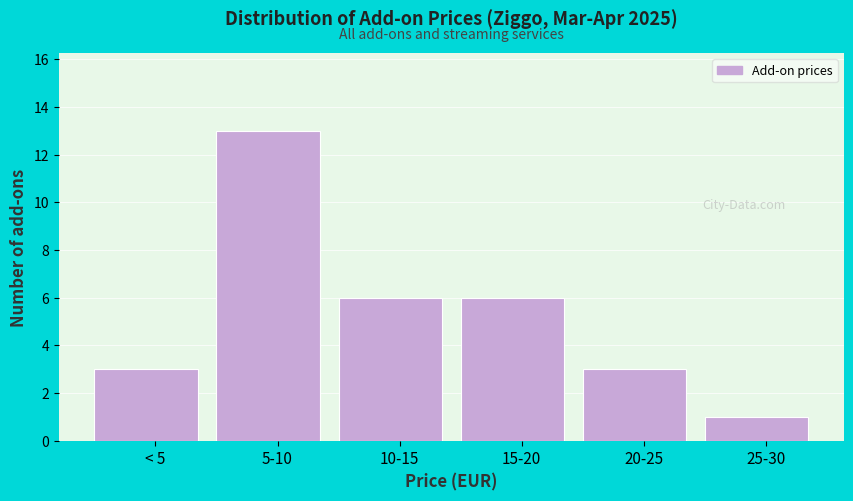

Reading left to right, what are all the values shown in this chart?

3	13	6	6	3	1